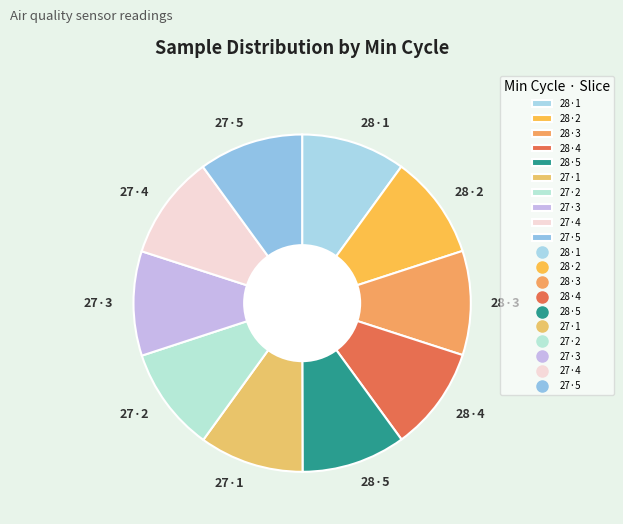

The 27·3 slice represents 10% of the pie. True or false?

True